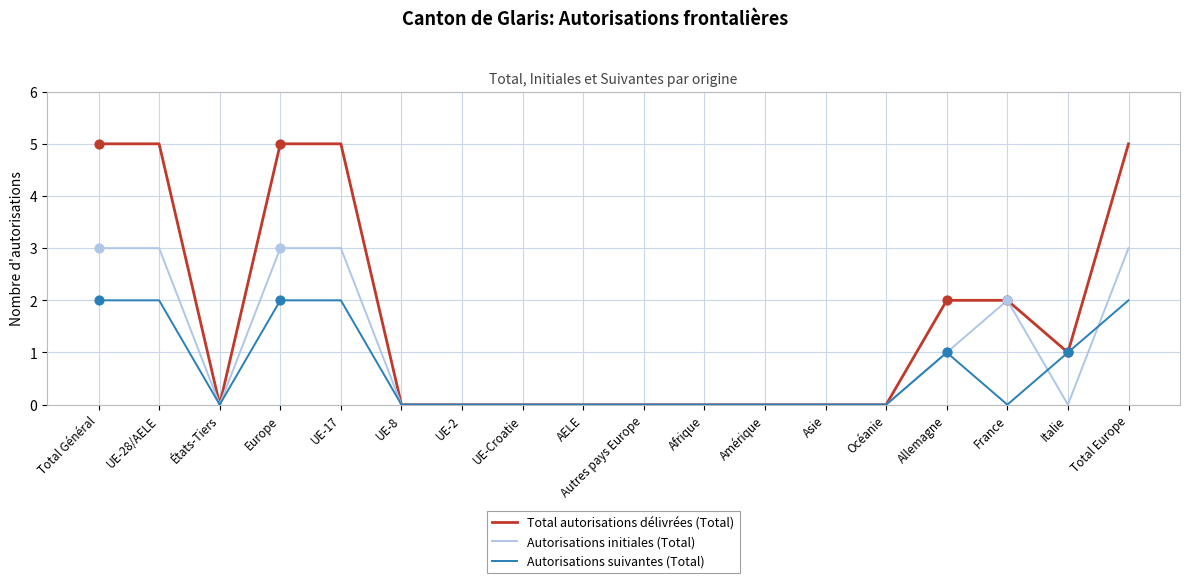

What are all the series names shown in the legend?

Total autorisations délivrées (Total), Autorisations initiales (Total), Autorisations suivantes (Total)